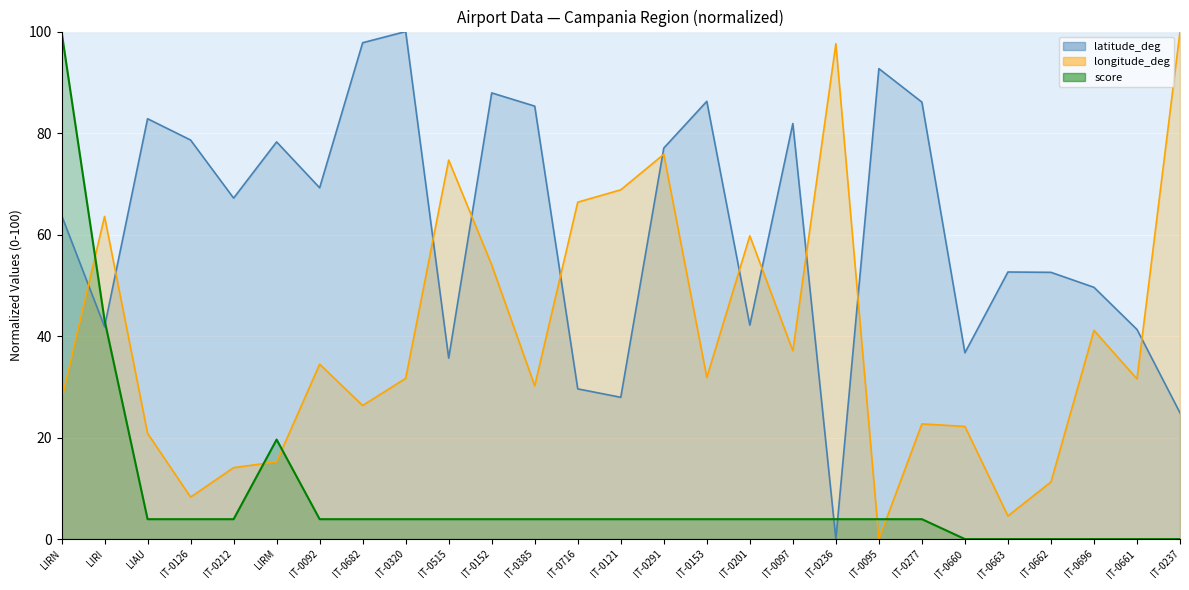

Between IT-0660 and IT-0212, which is larger?

IT-0212